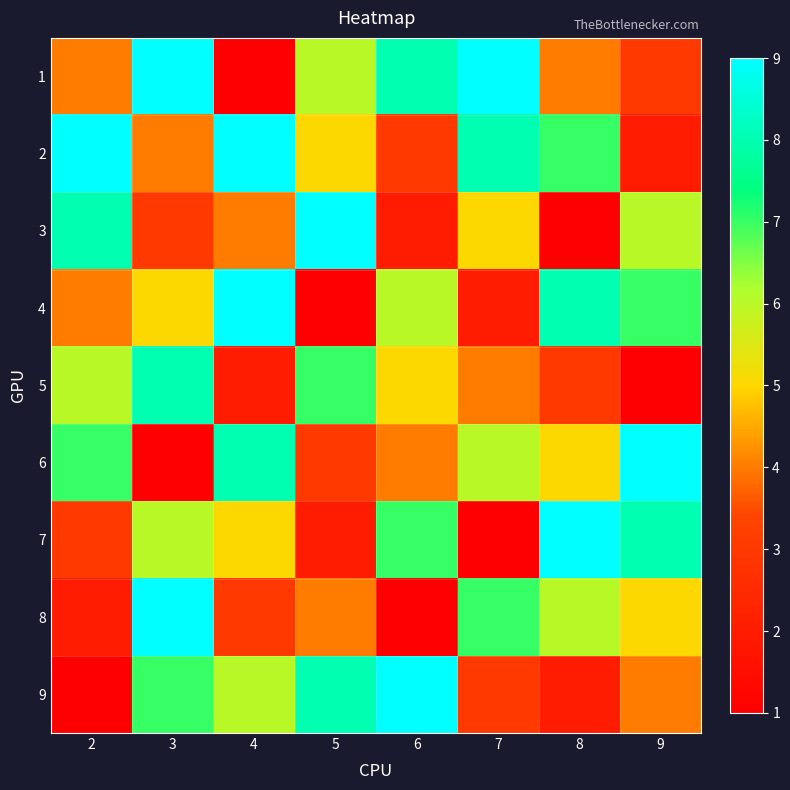

At 9, list the series in order from largest to smallest.

6, 7, 4, 3, 8, 9, 1, 2, 5